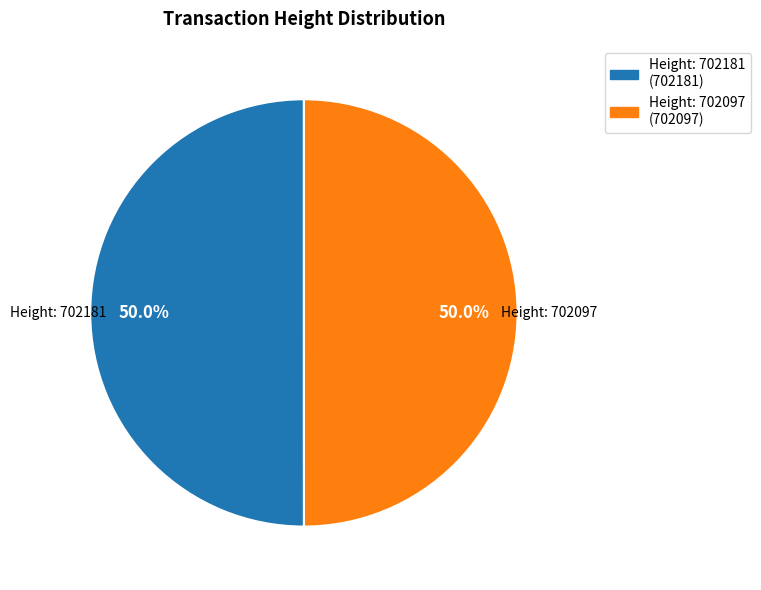

Do Height: 702097 and Height: 702181 together represent more than half of the pie?

Yes